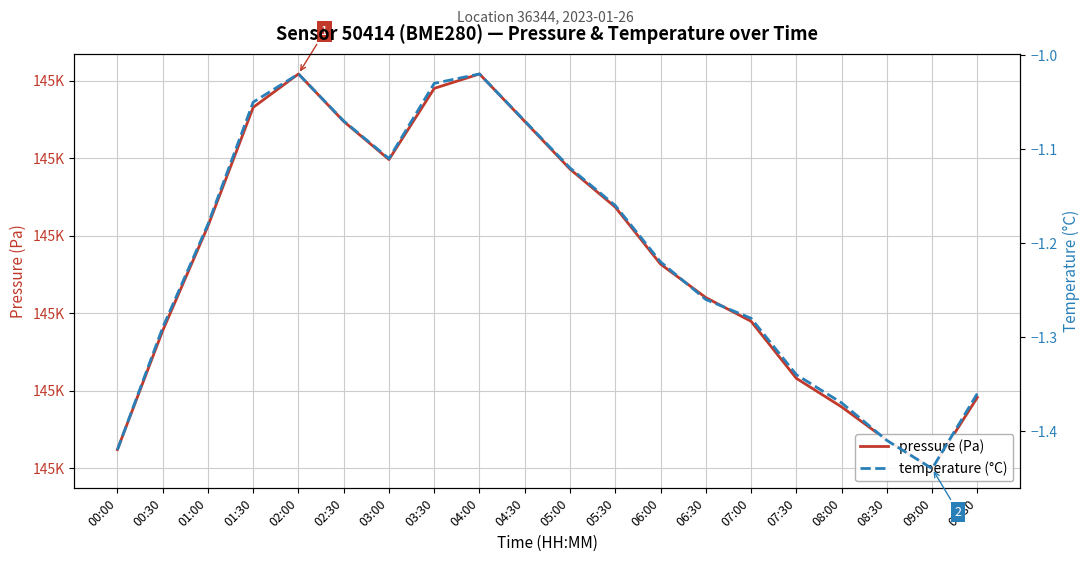

List the series in order of their peak value, lowest first.

temperature (°C), pressure (Pa)